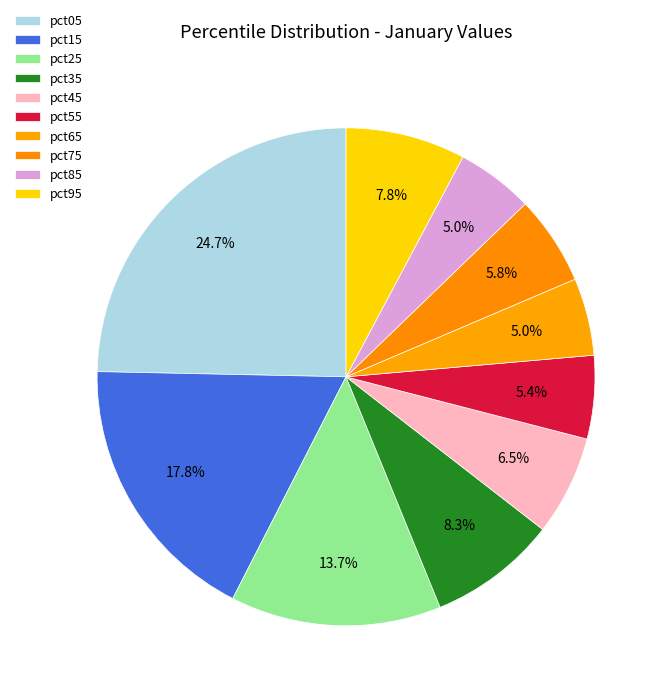

How many slices are in this pie chart?

10